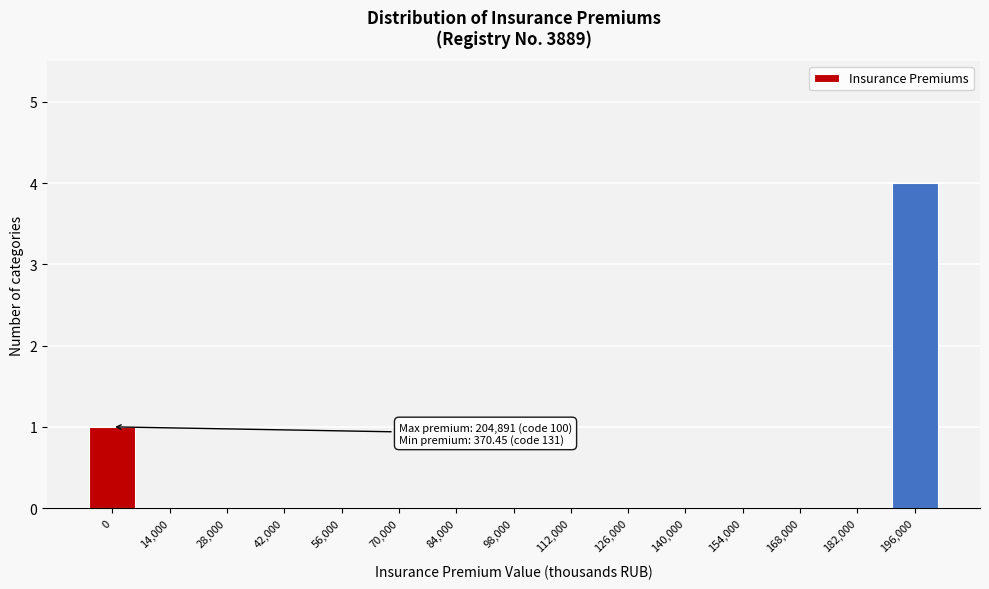

Reading left to right, extract all data points from this chart.

0=1	14,000=0	28,000=0	42,000=0	56,000=0	70,000=0	84,000=0	98,000=0	112,000=0	126,000=0	140,000=0	154,000=0	168,000=0	182,000=0	196,000=4